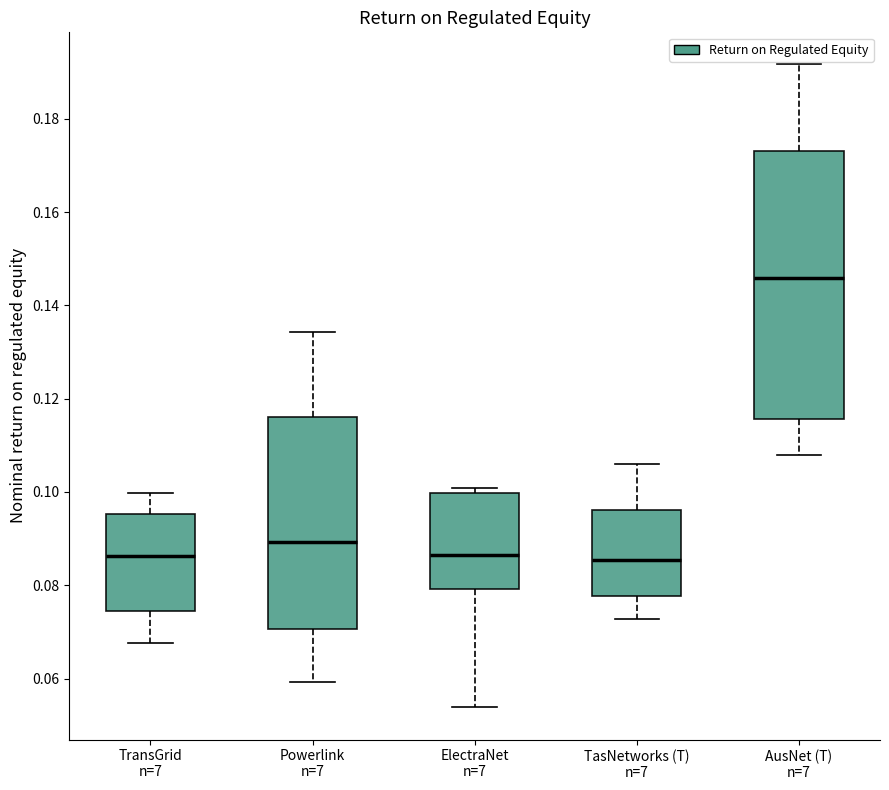

Reading left to right, transcribe this box plot: for each box, give where its median line is, the range the box spans, and where its two whiskers end, as read against the y-axis. The values are not printed on the chart, so give them approximately, as read against the axis.

TransGrid n=7: median 0.086, box 0.074 to 0.096, whiskers 0.068 to 0.100
Powerlink n=7: median 0.090, box 0.070 to 0.116, whiskers 0.060 to 0.134
ElectraNet n=7: median 0.086, box 0.080 to 0.100, whiskers 0.054 to 0.100 (just above the box's upper edge)
TasNetworks (T) n=7: median 0.086, box 0.078 to 0.096, whiskers 0.072 to 0.106
AusNet (T) n=7: median 0.146, box 0.116 to 0.172, whiskers 0.108 to 0.192